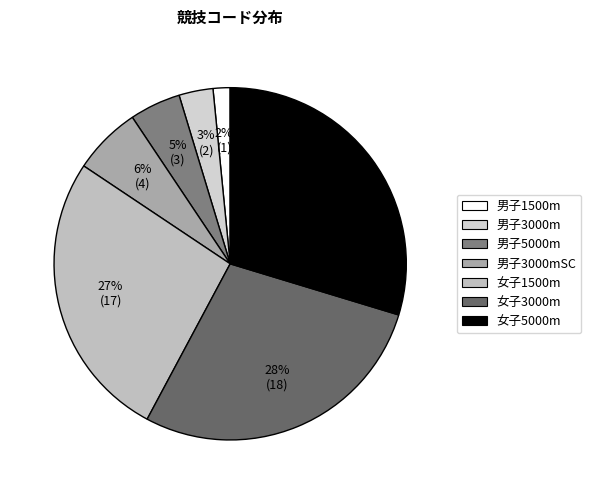

What is the smallest slice in the pie chart?

男子1500m